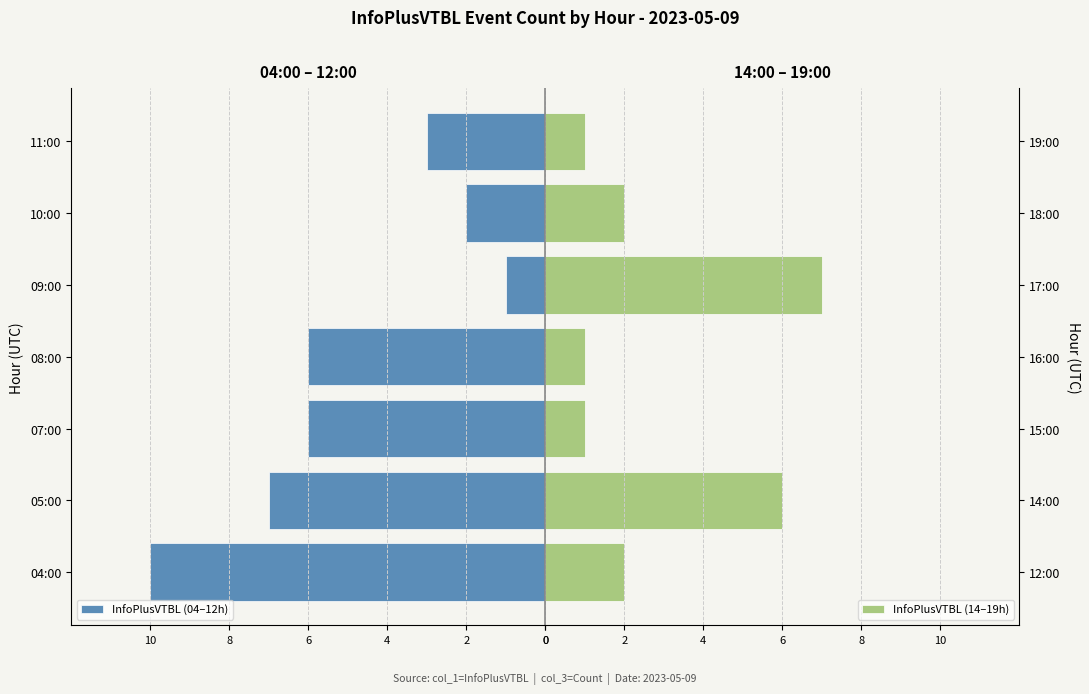

Rank the series by their maximum value, from highest to lowest.

InfoPlusVTBL (14–19h), InfoPlusVTBL (04–12h)